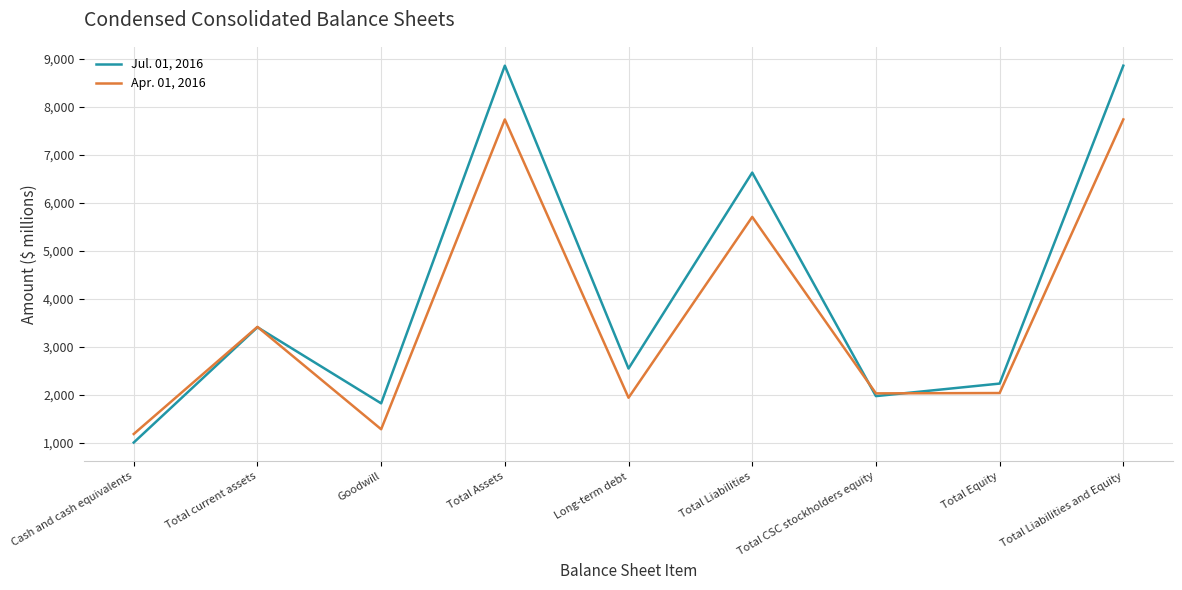

Which series ends up on top after the final intersection of Apr. 01, 2016 and Jul. 01, 2016?

Jul. 01, 2016